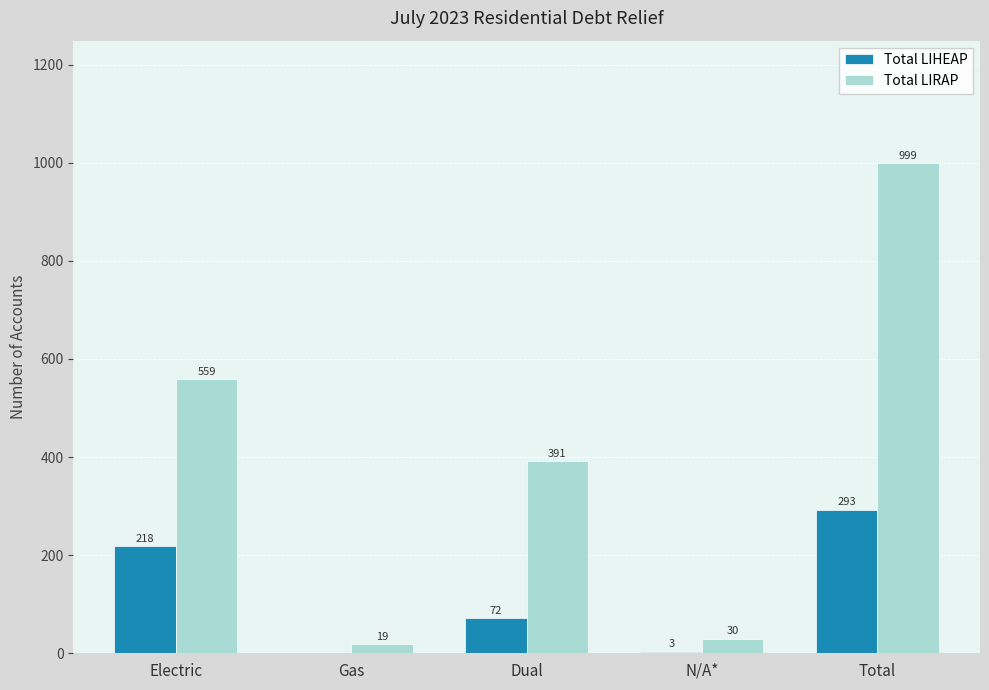

Between Electric and Gas, which series saw the biggest shift?

Total LIRAP